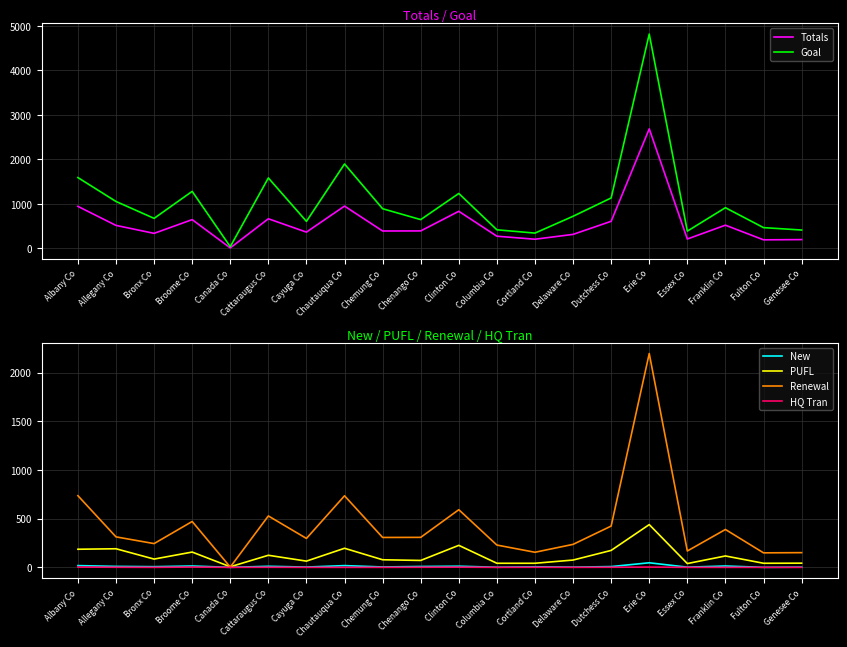

Which series has the largest total across all categories?

Goal